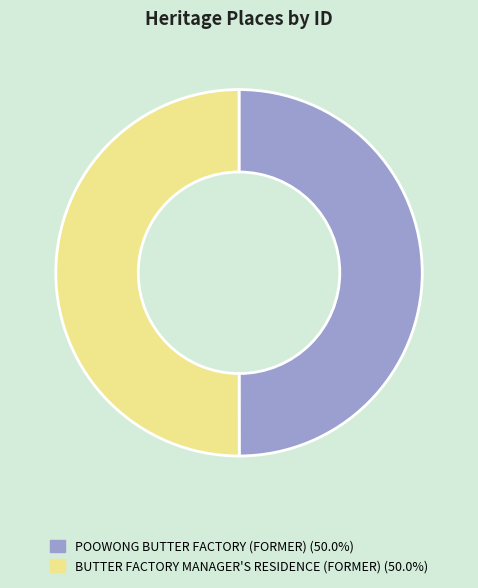

True or false: BUTTER FACTORY MANAGER'S RESIDENCE (FORMER) accounts for 38% of the total.

False